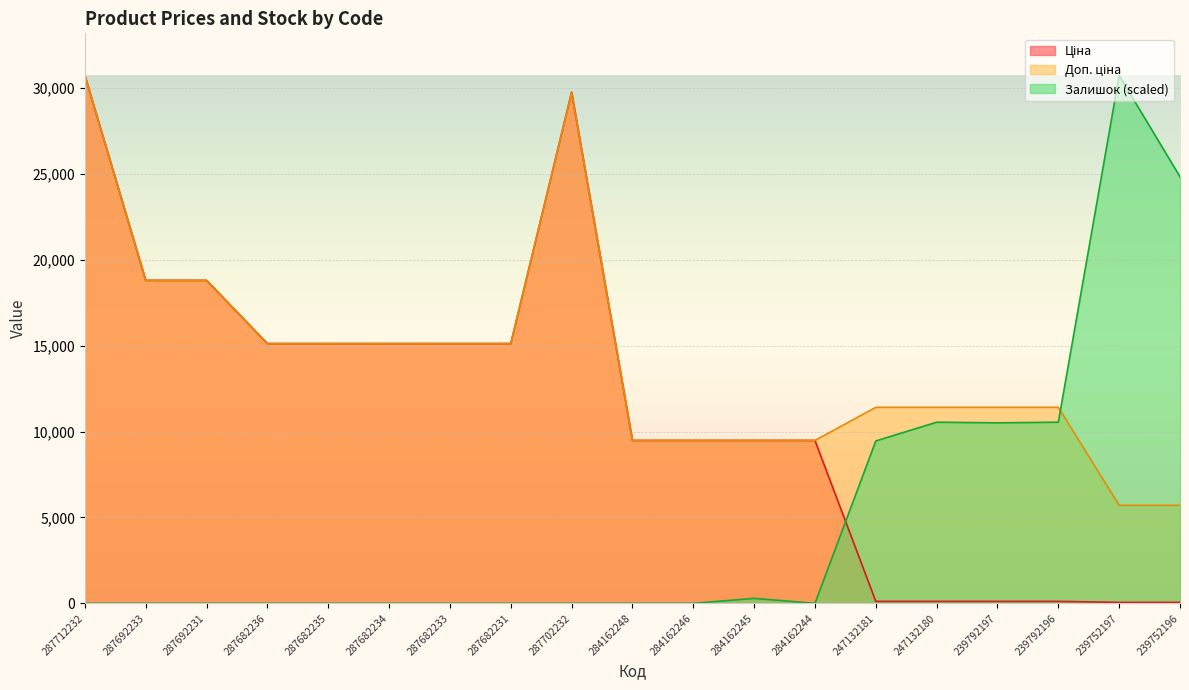

What is the highest value of the Залишок series?

30717.1